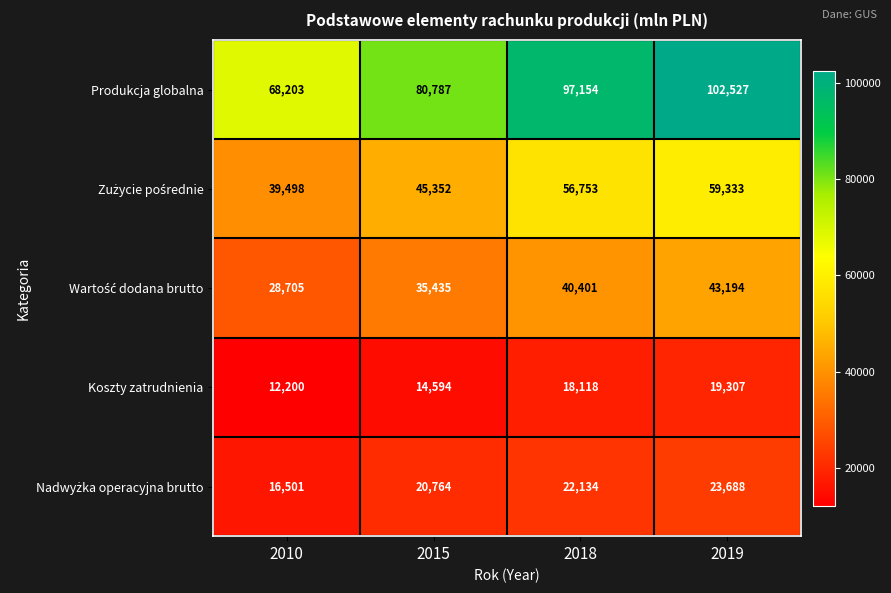

At which label is Produkcja globalna closest to 85365?

2015